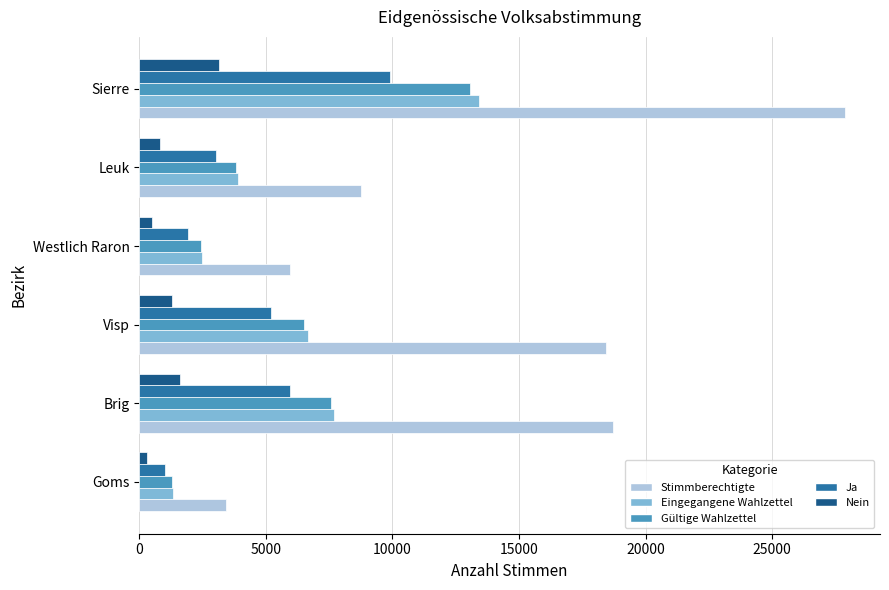

What is the average value of the Stimmberechtigte series?

13862